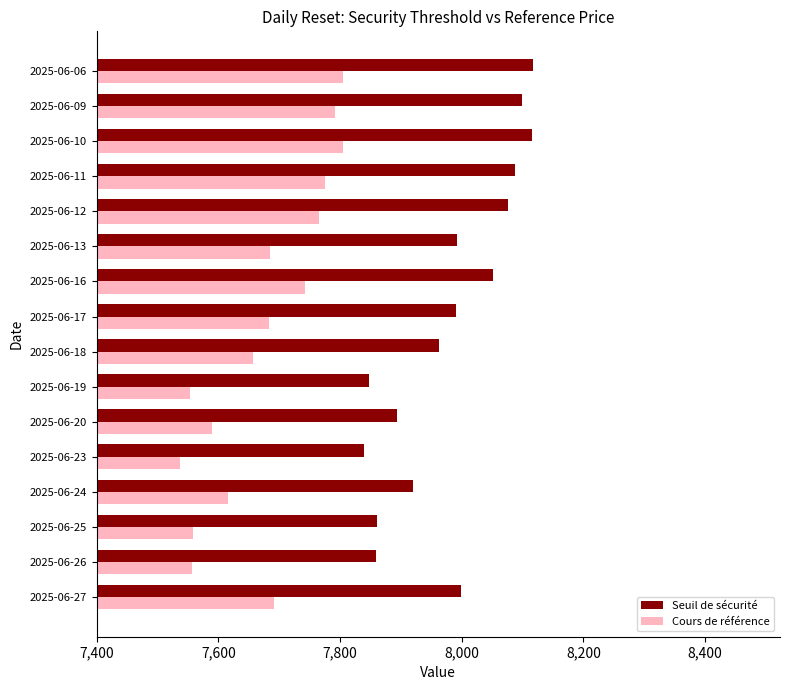

The value of Cours de référence at 2025-06-11 is 7775.9. True or false?

True